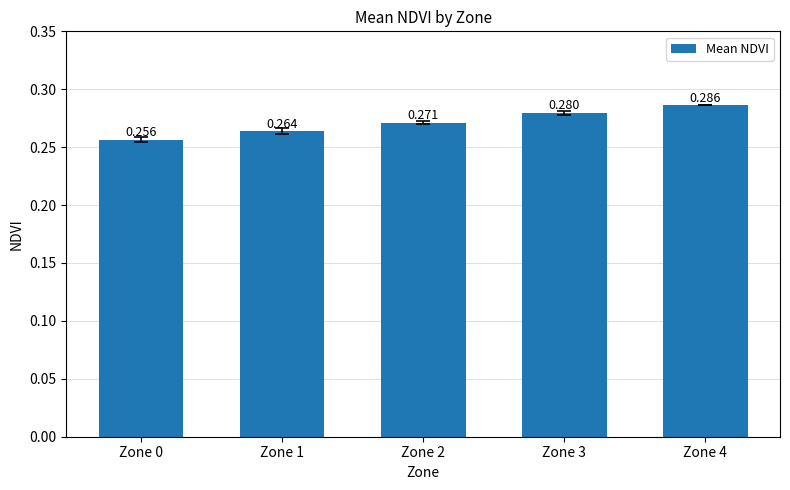

How many data points does each series have?

5